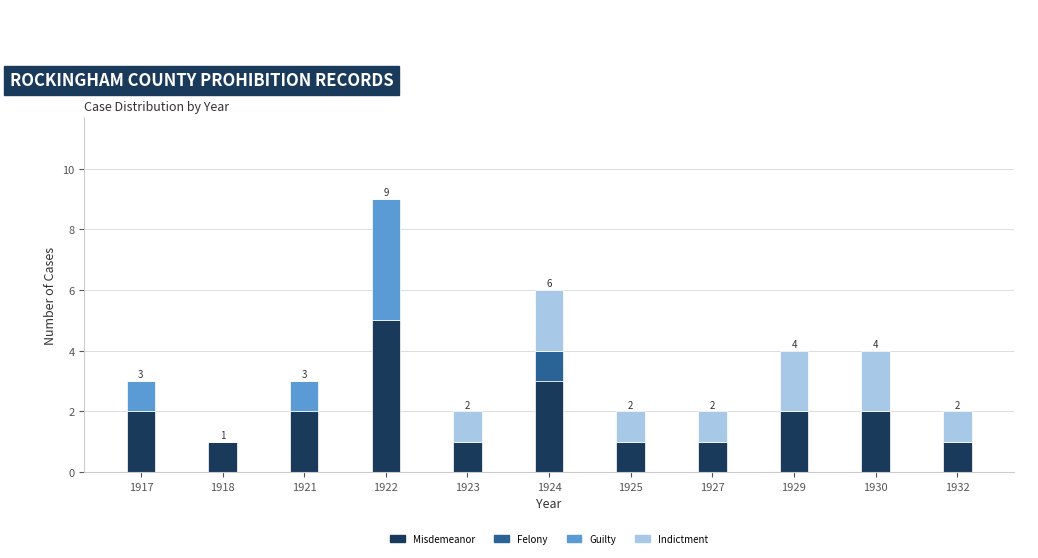

What is the total value across all series at 1929?

4